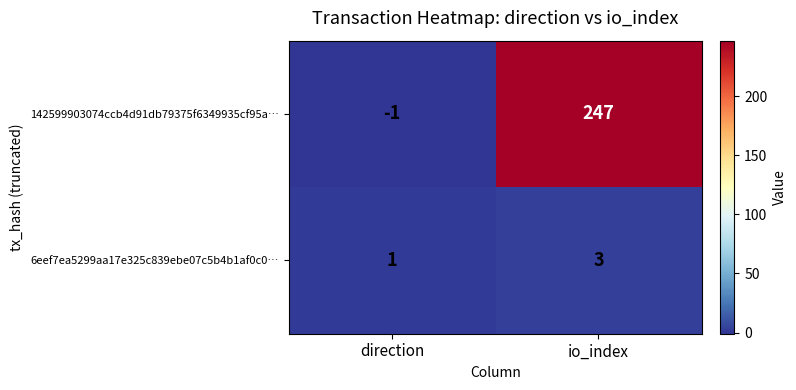

Reading left to right, transcribe all the data shown in this chart.

142599903074ccb4d91db79375f6349935cf95a…: direction=-1	io_index=247
6eef7ea5299aa17e325c839ebe07c5b4b1af0c0…: direction=1	io_index=3